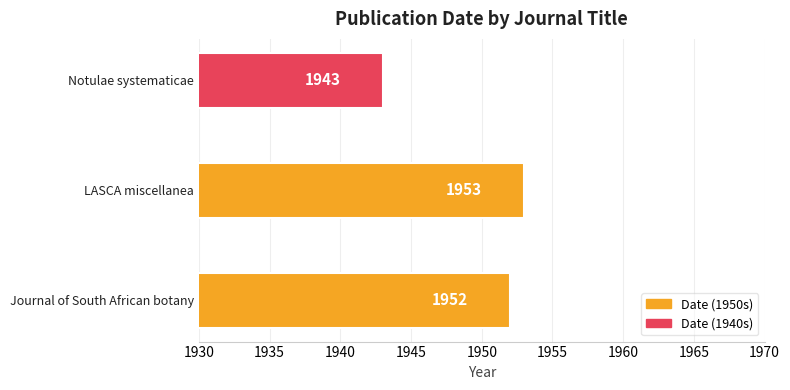

What is the difference between the maximum and minimum values?

10